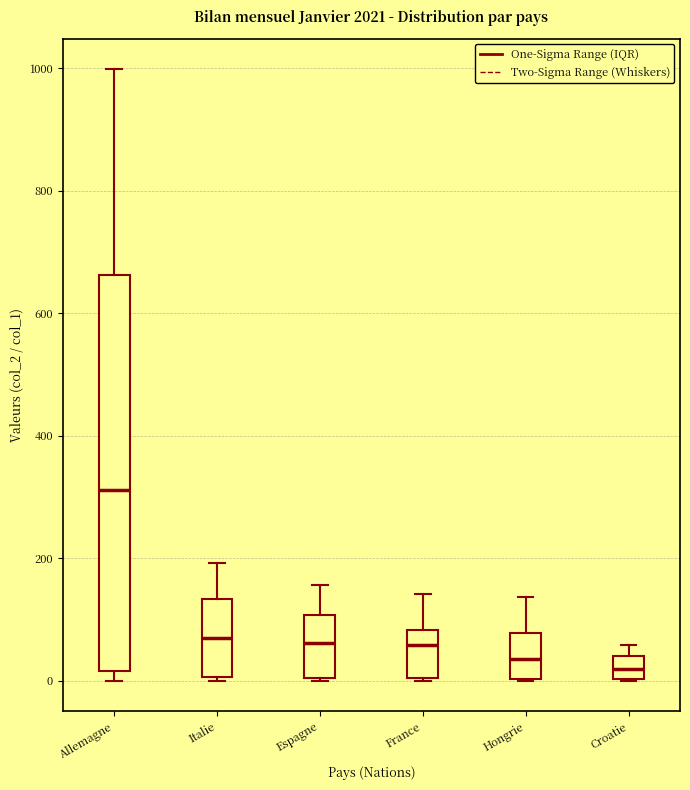

Reading left to right, transcribe this box plot: for each box, give where its median line is, the range the box spans, and where its two whiskers end, as read against the y-axis. The values are not printed on the chart, so give them approximately, as read against the axis.

Allemagne: median 320, box 20 to 660, whiskers 0 to 1000
Italie: median 60, box 0 to 140, whiskers 0 to 200
Espagne: median 60, box 0 to 100, whiskers 0 to 160
France: median 60, box 0 to 80, whiskers 0 to 140
Hongrie: median 40, box 0 to 80, whiskers 0 to 140
Croatie: median 20, box 0 to 40, whiskers 0 to 60